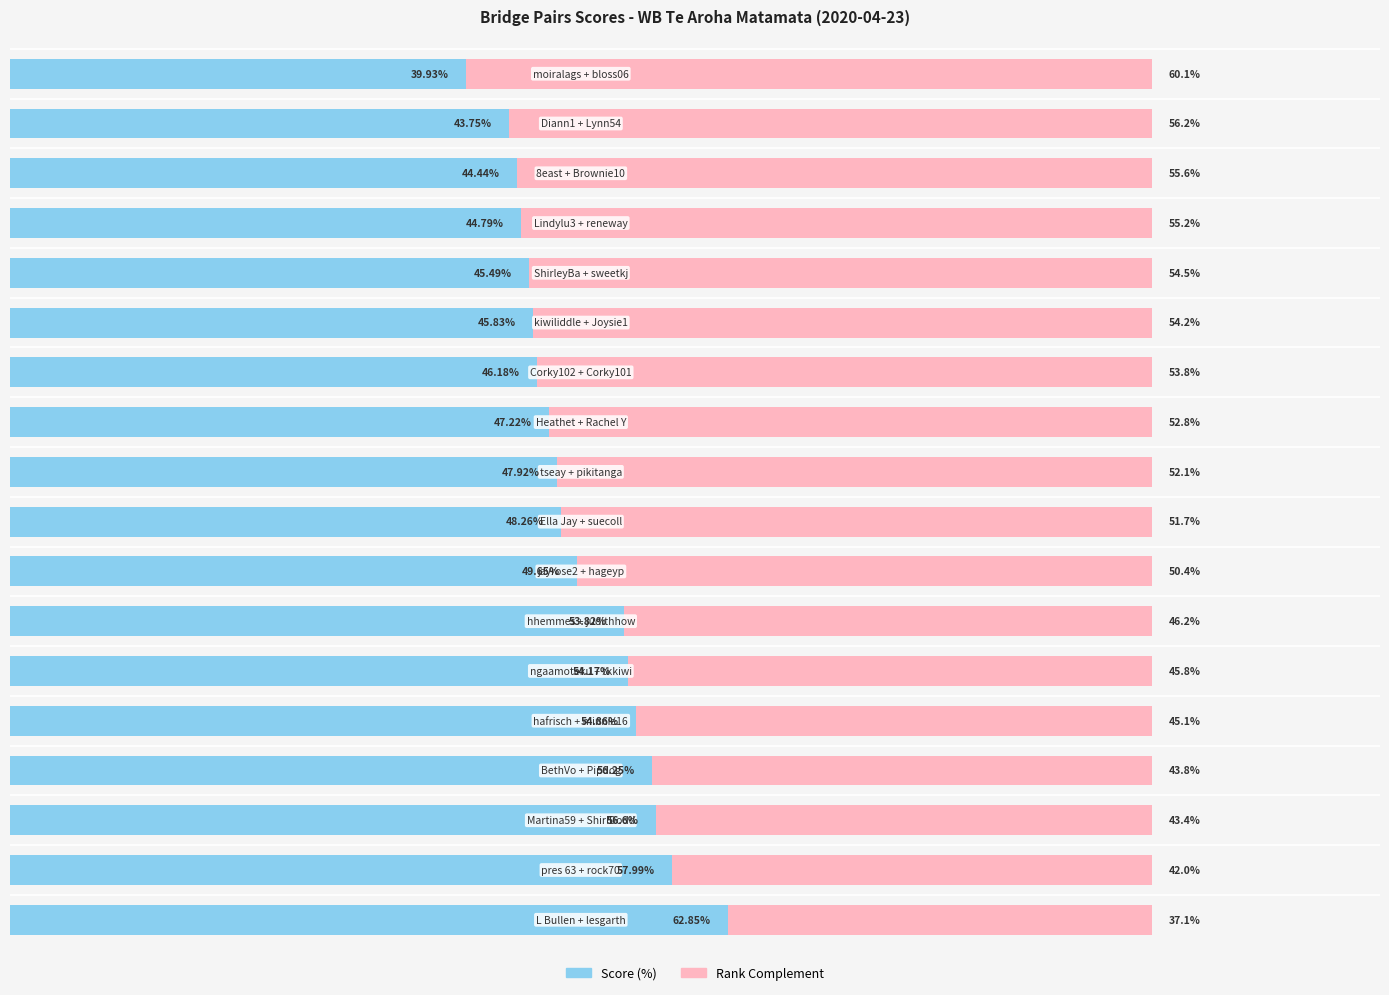

What are all the series names shown in the legend?

Score (%), Rank Complement